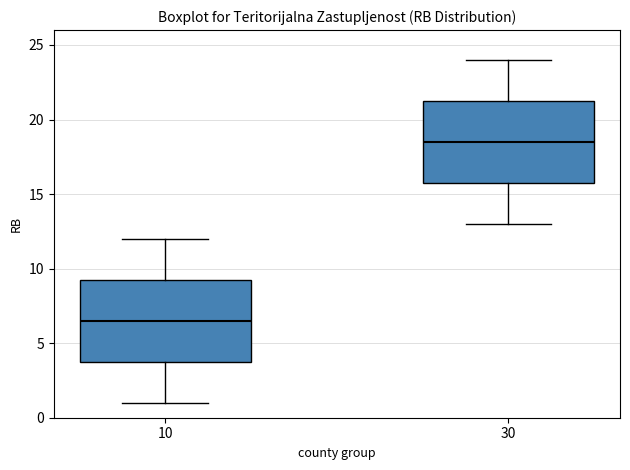

Reading left to right, read every box against the y-axis: the position of its median line, the range the box covers, and the ends of its whiskers. The values are not printed on the chart, so give them approximately, as read against the axis.

10: median 6.5, box 4.0 to 9.5, whiskers 1.0 to 12.0
30: median 18.5, box 16.0 to 21.5, whiskers 13.0 to 24.0